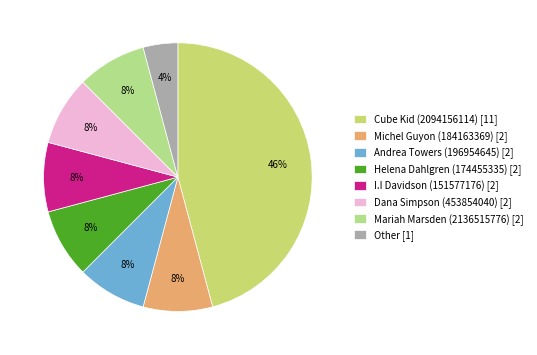

To the nearest percent, what is the average slice percentage?

12%